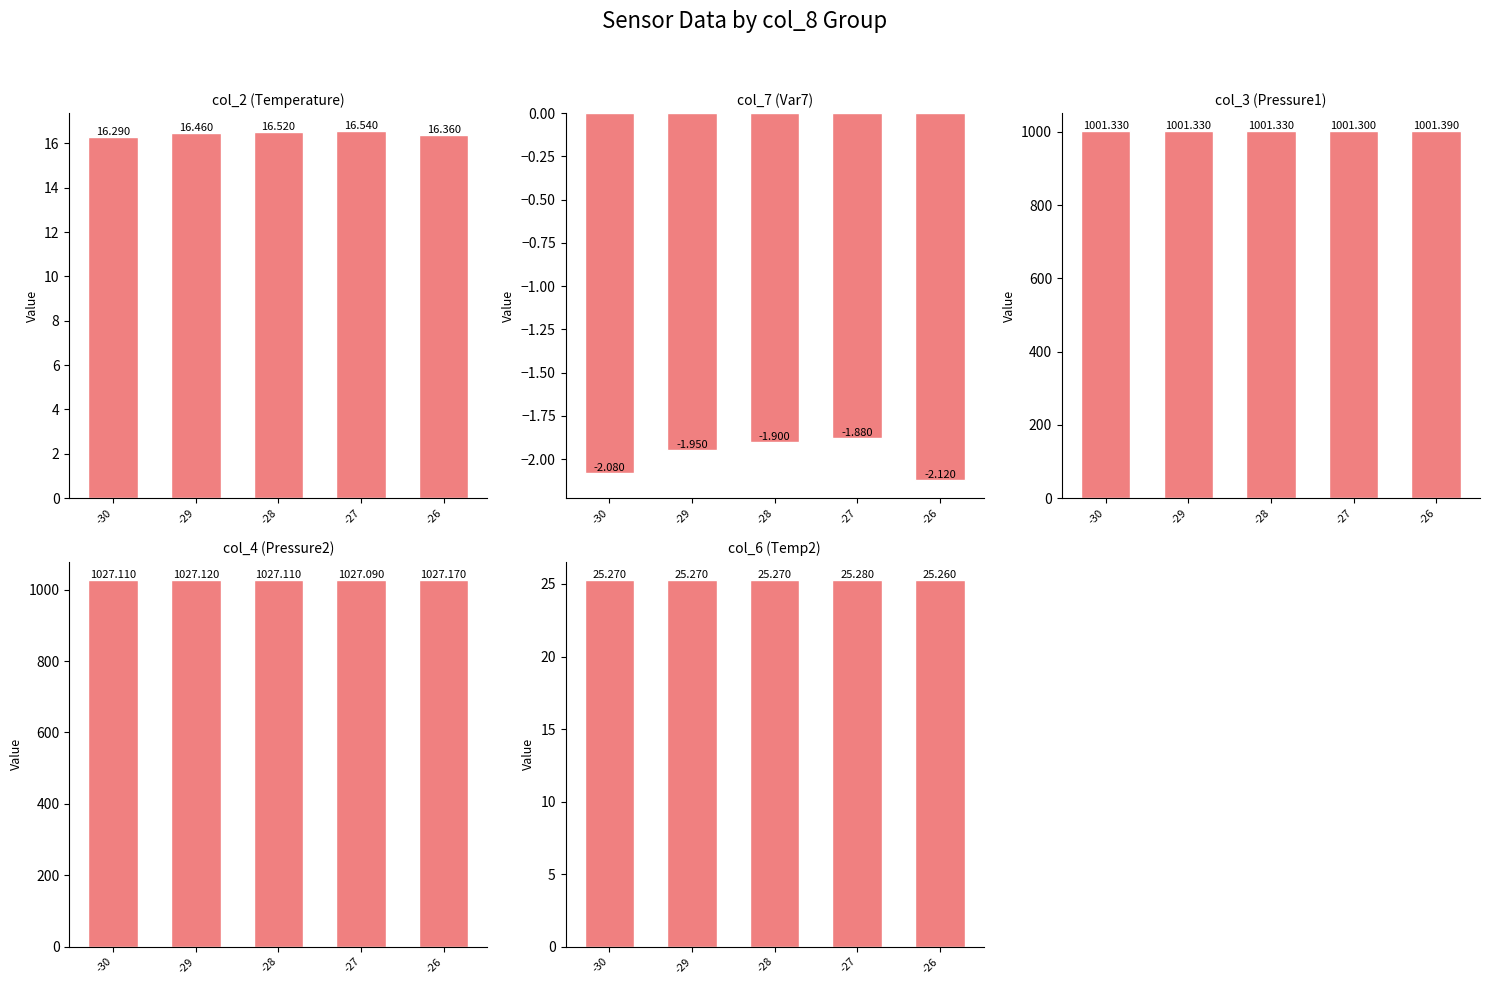

Rank the categories by col_4 (Pressure2) value from highest to lowest.

-26, -29, -30, -28, -27